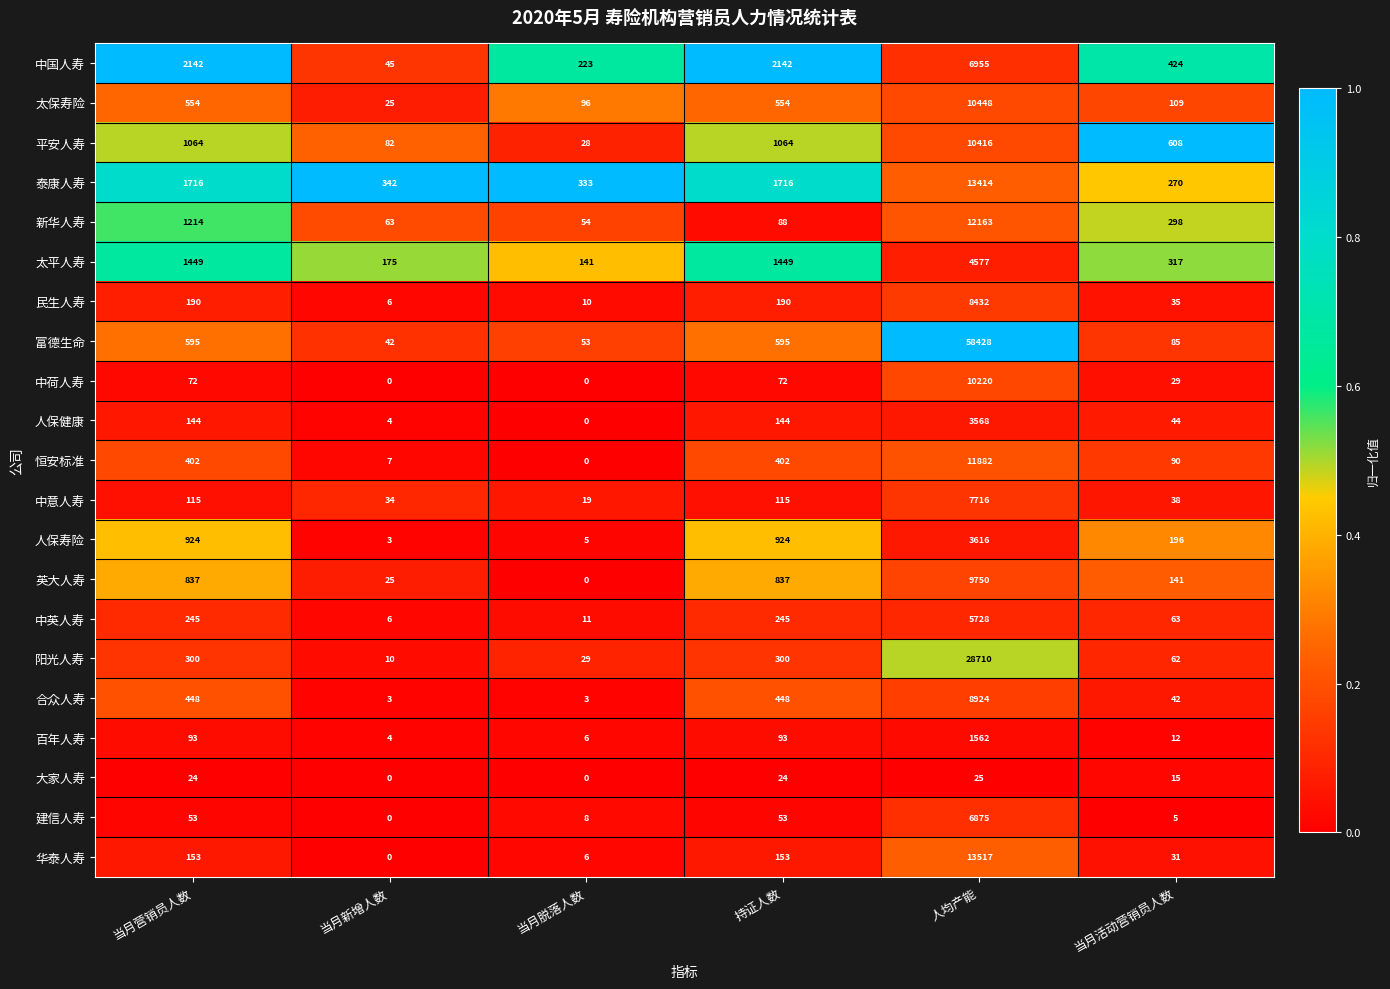

The 中国人寿 series shows 6955 at 人均产能. True or false?

True